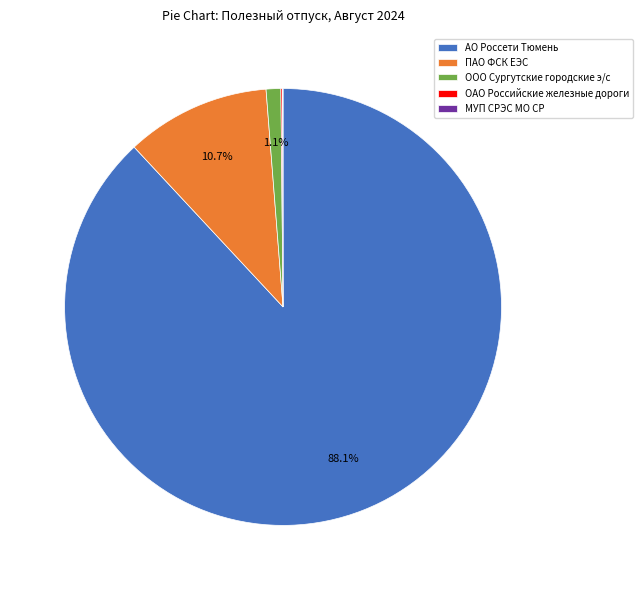

Is ООО Сургутские городские э/с the majority of the pie?

No